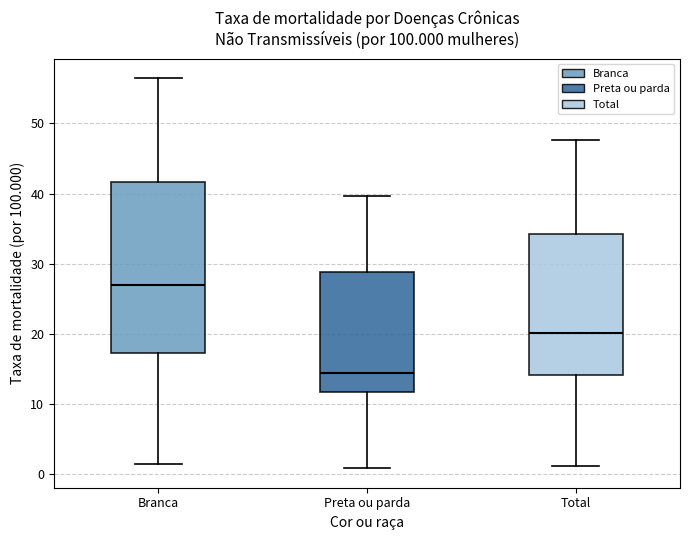

Comparing the boxes themselves (not the whiskers), which one is the tallest?

Branca